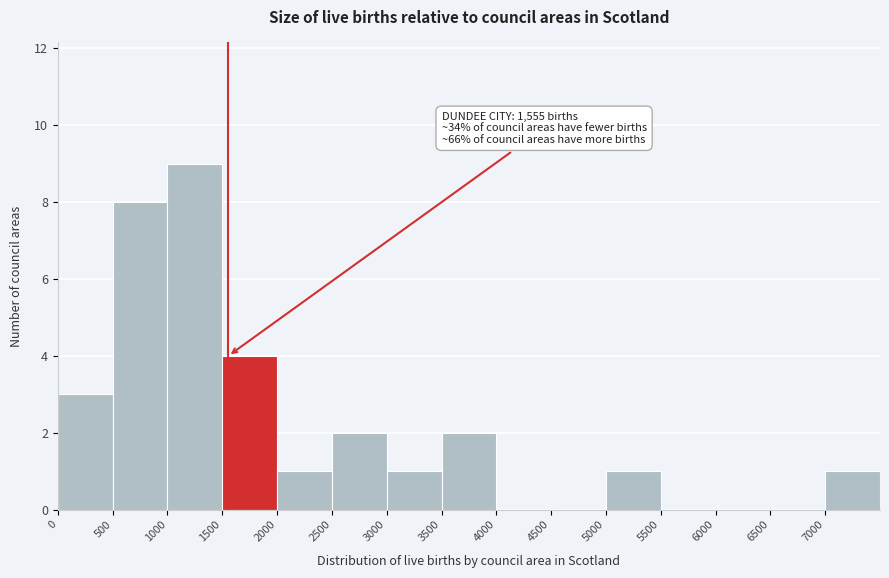

Over which range of the x-axis is the bar tallest?

1000 to 1500